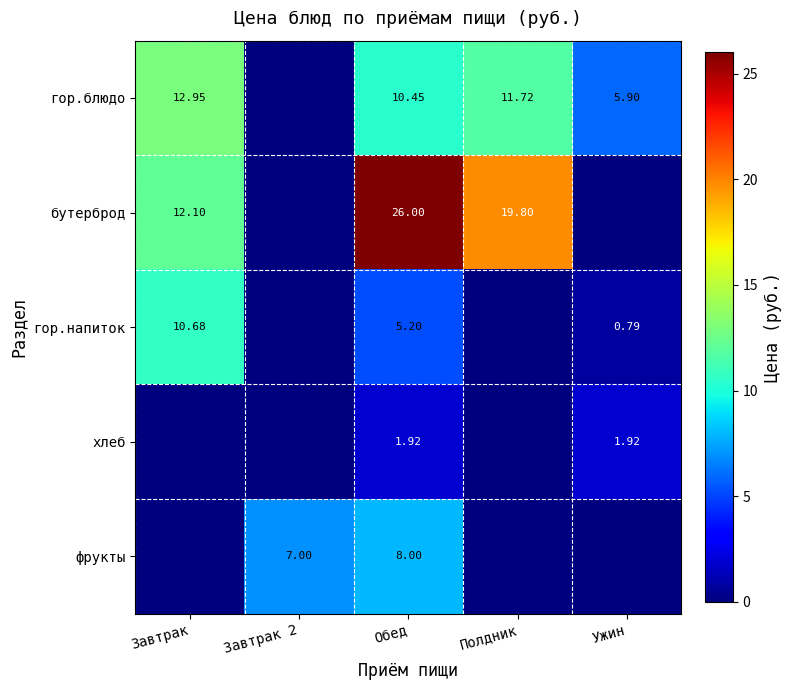

Is the value of гор.напиток at Обед greater than the value of хлеб at Ужин?

Yes